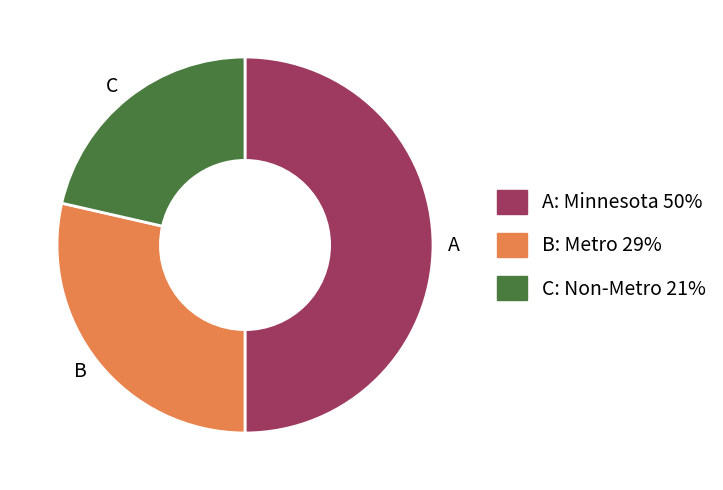

Is it true that B is 20% of the pie?

False